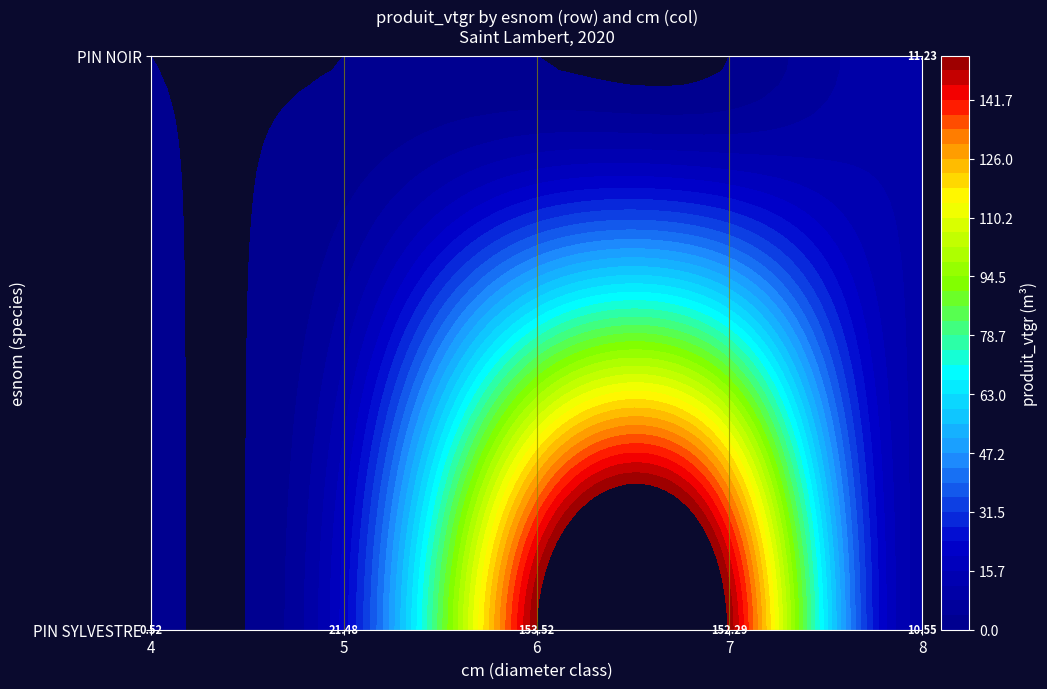

Reading right to left, what are all the values shown in this chart?

PIN SYLVESTRE: 8=10.6	7=152.3	6=153.5	5=21.5	4=0.5
PIN NOIR: 8=11.2	7=0.0	6=0.0	5=0.0	4=0.0